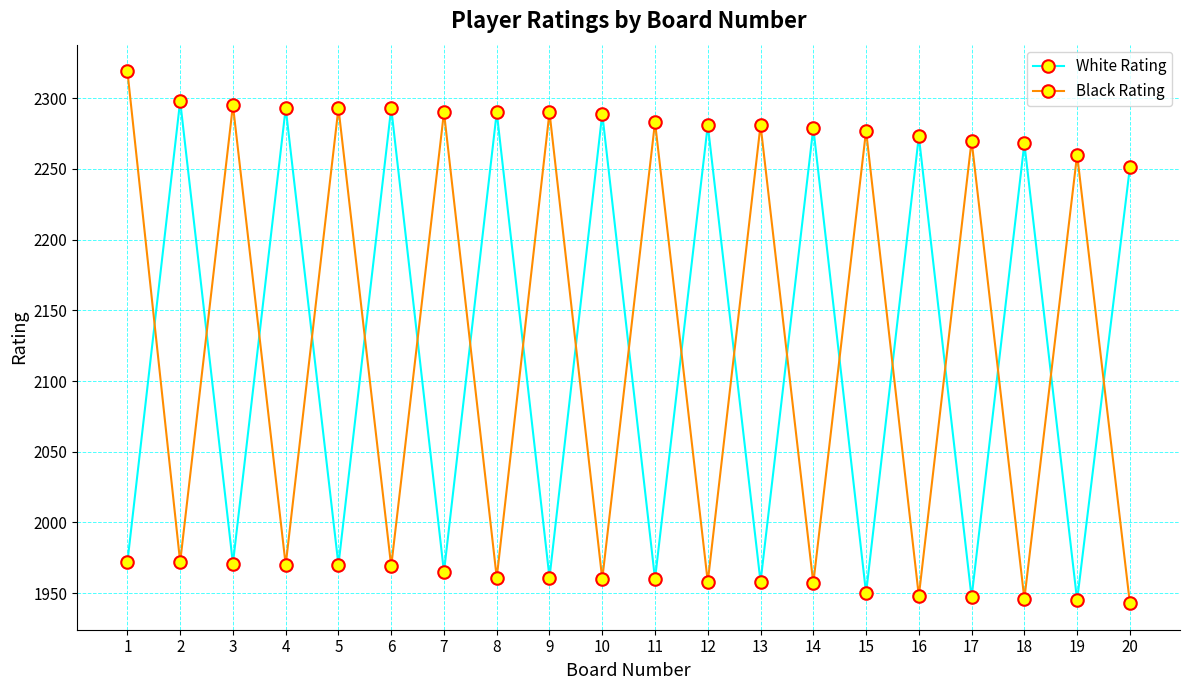

What is the minimum value for Black Rating?

1943